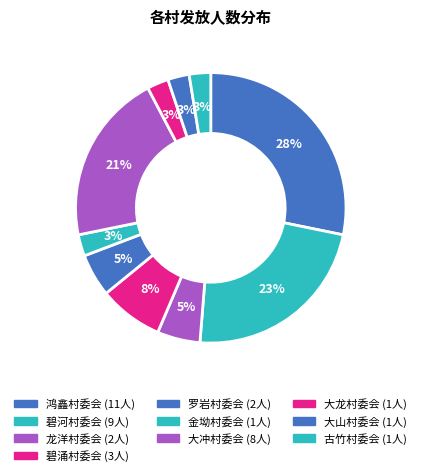

Count the number of slices in the pie.

10